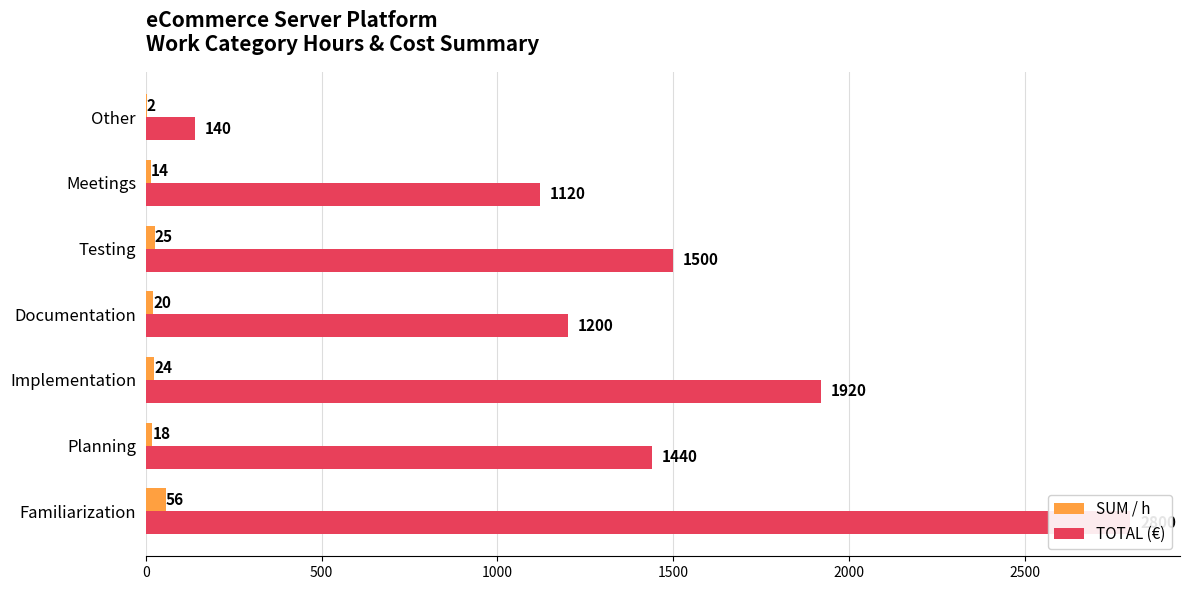

Is it true that TOTAL (€) equals 1440 at Planning?

True